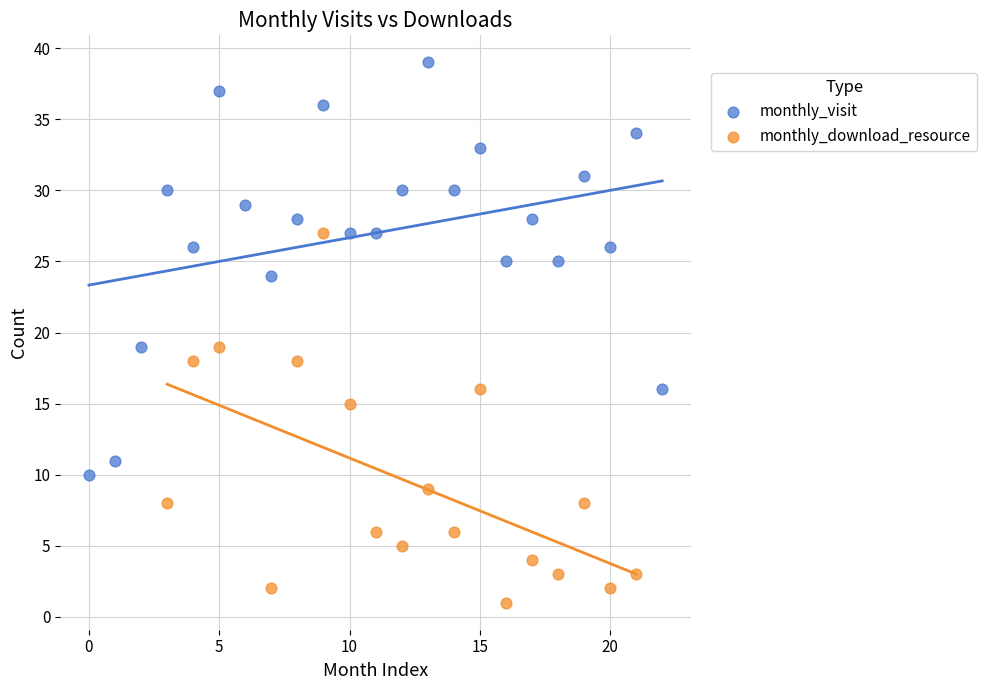

Which series reaches the maximum Y coordinate?

monthly_visit